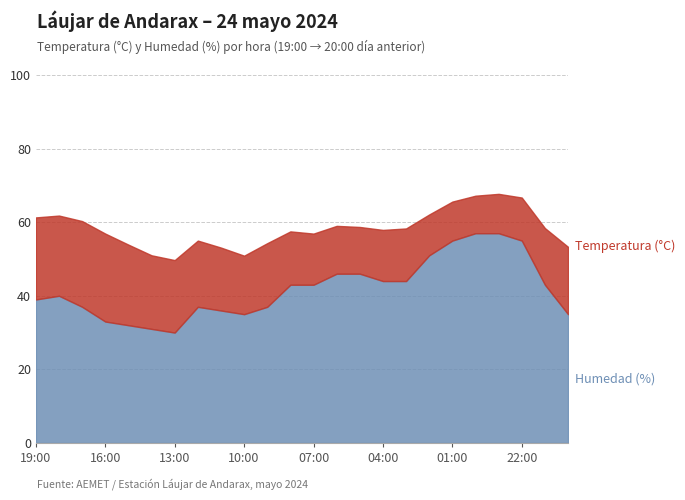

What is the difference between the maximum and minimum values?

27